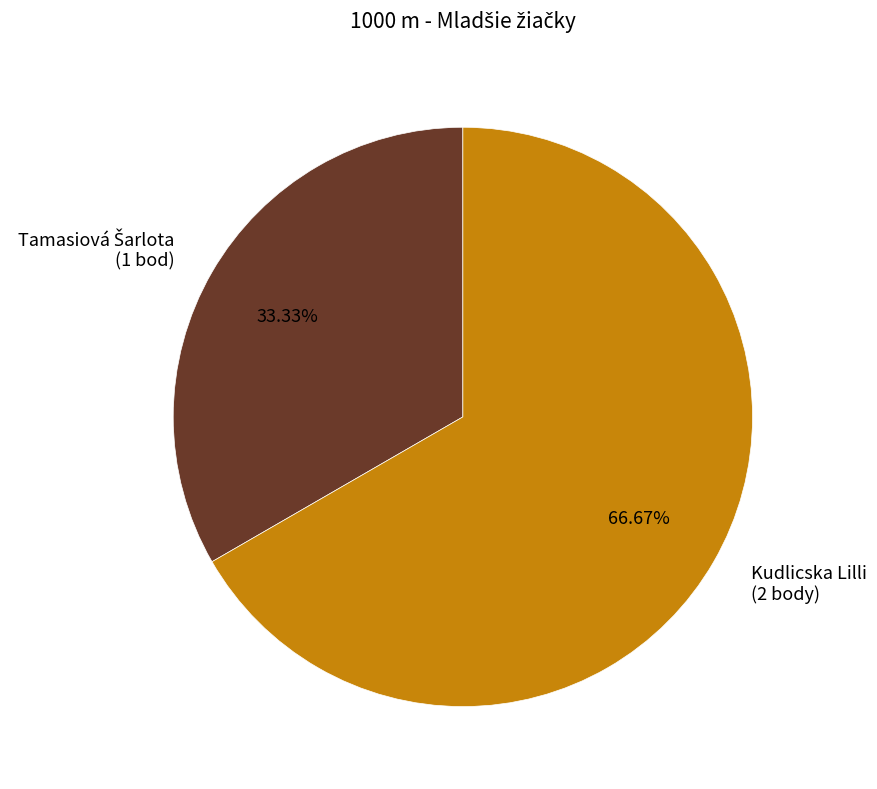

Is there any slice that represents more than half of the pie?

Yes